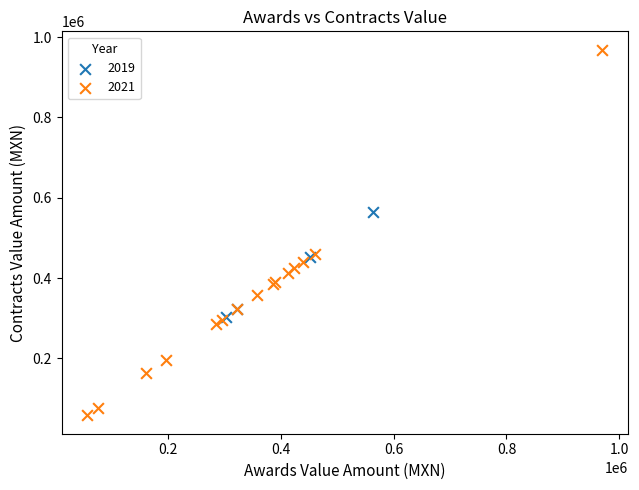

Which series reaches the minimum Y coordinate?

2021